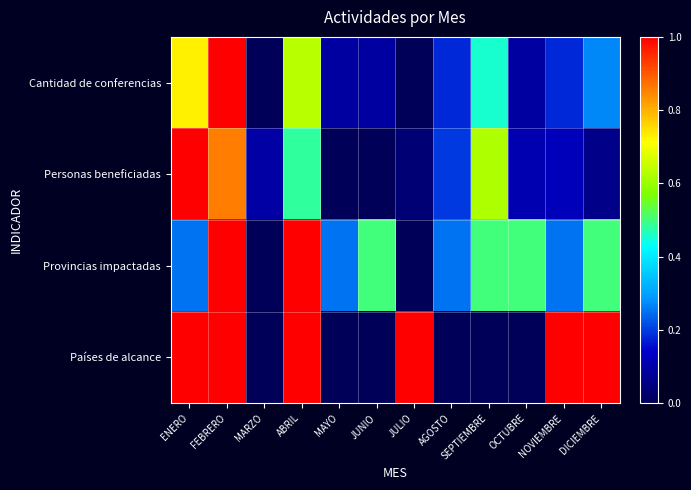

Which label corresponds to the smallest value in the chart?

MARZO